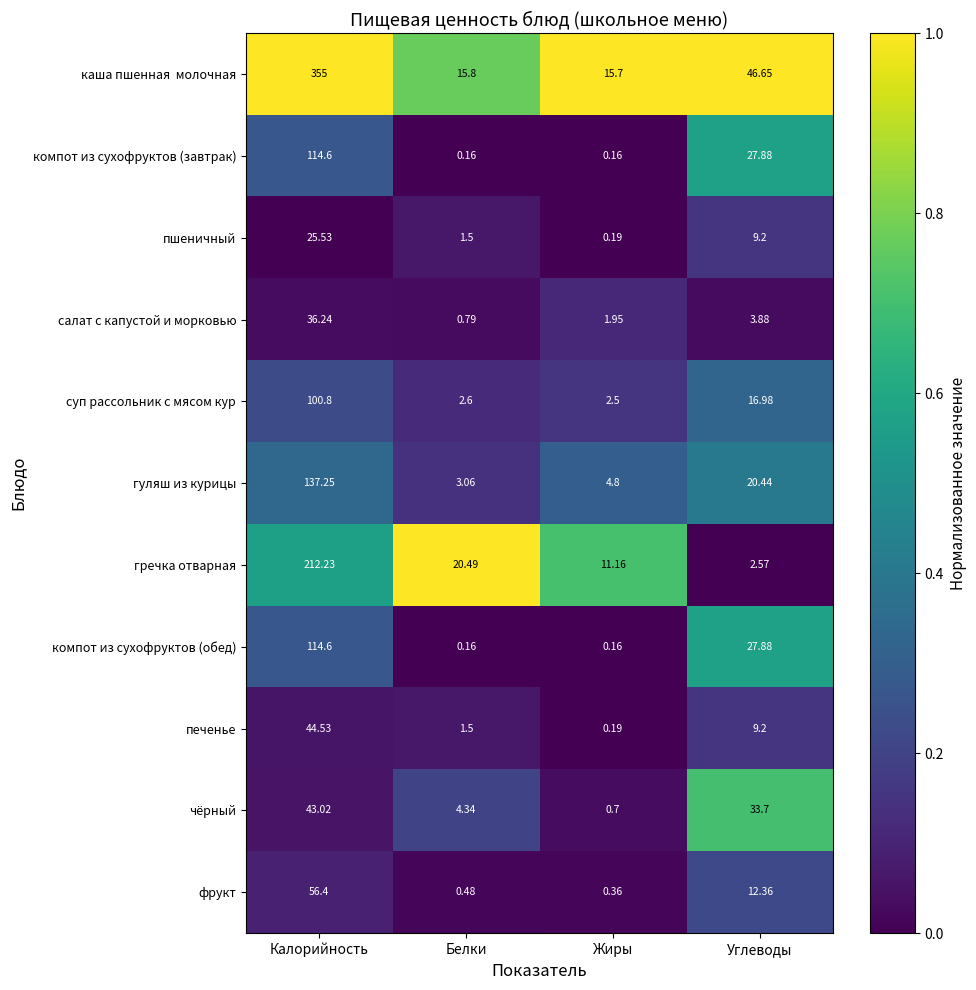

Which category has the highest value across all series?

Калорийность